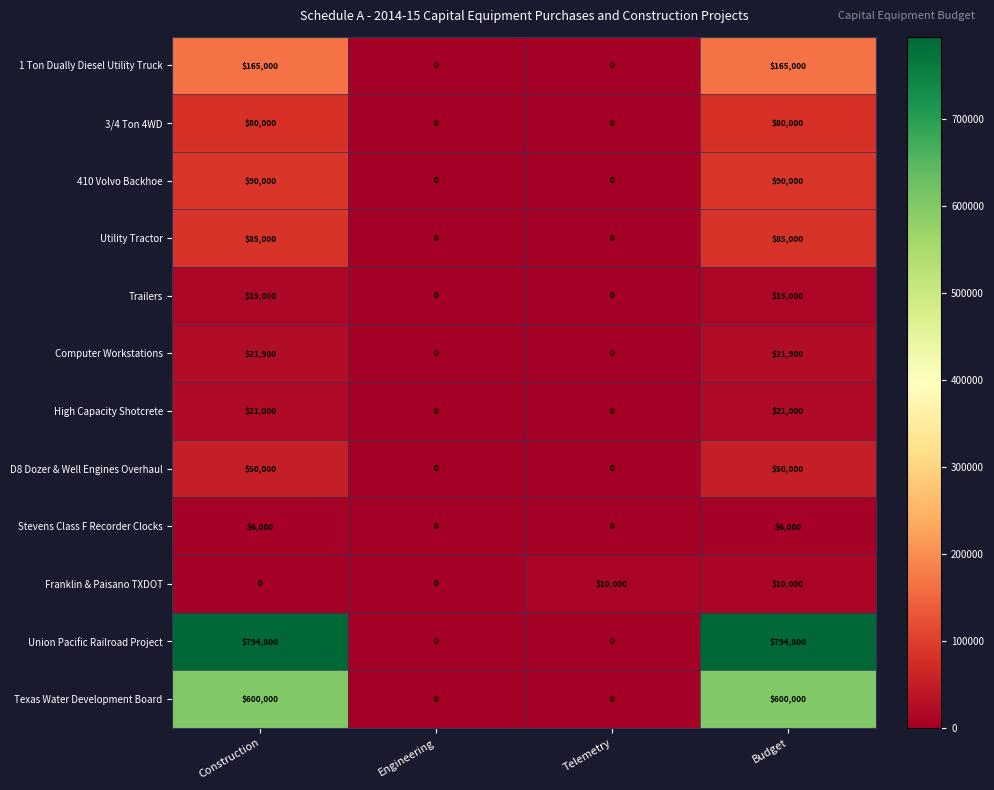

What is the difference between the second highest and minimum values in the Computer Workstations series?

21900